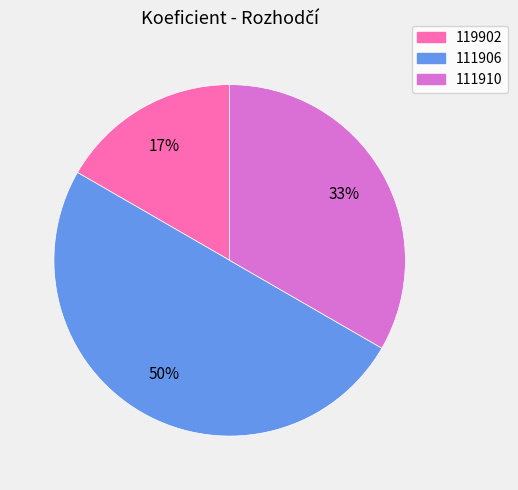

The 111906 slice represents 50% of the pie. True or false?

True